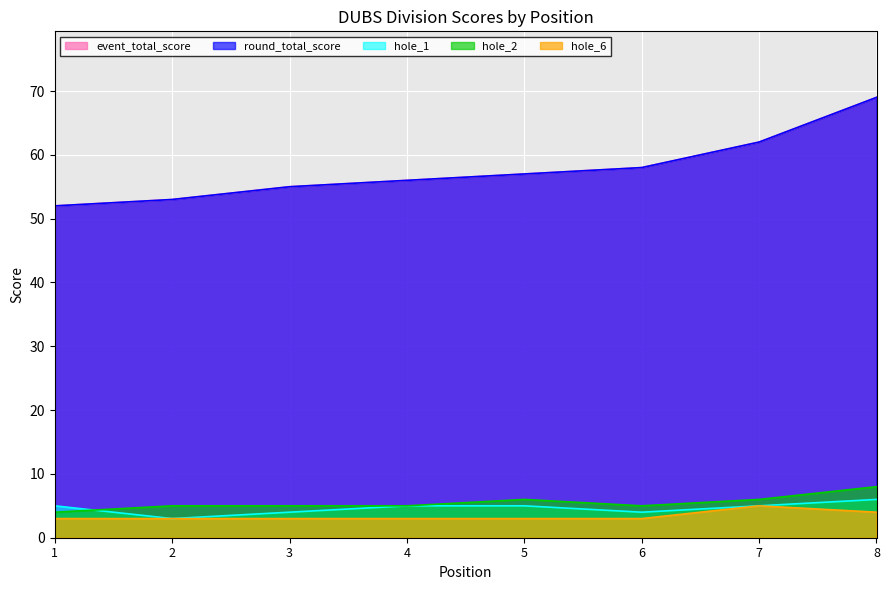

Count the hole_6 values in the range 3 to 4.

7